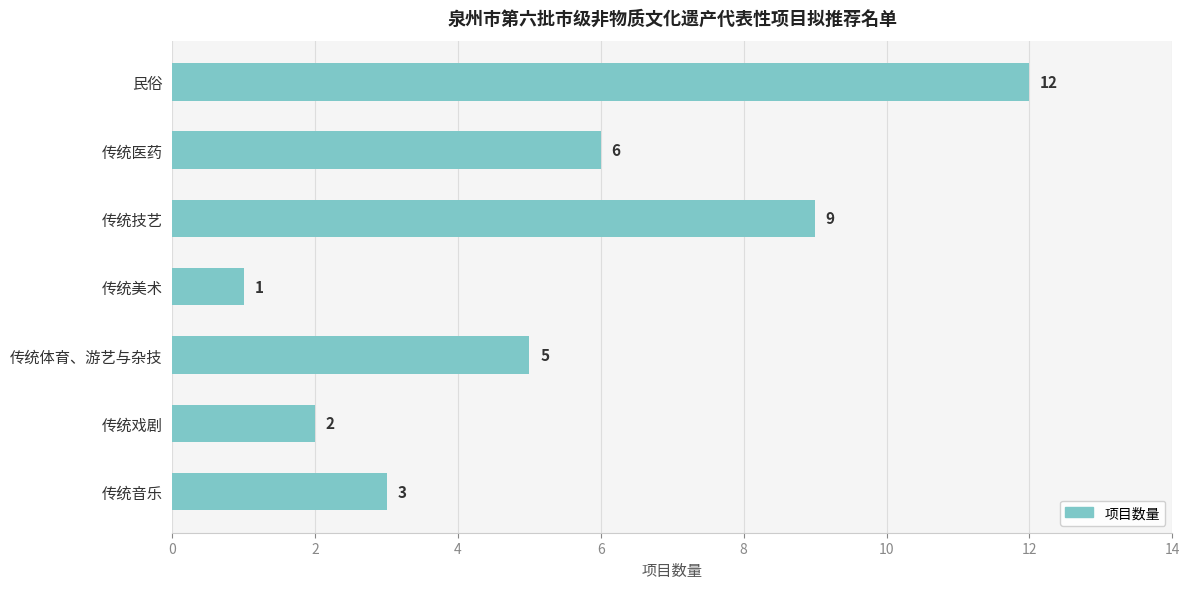

Where is the data nearest to the value 6?

传统医药